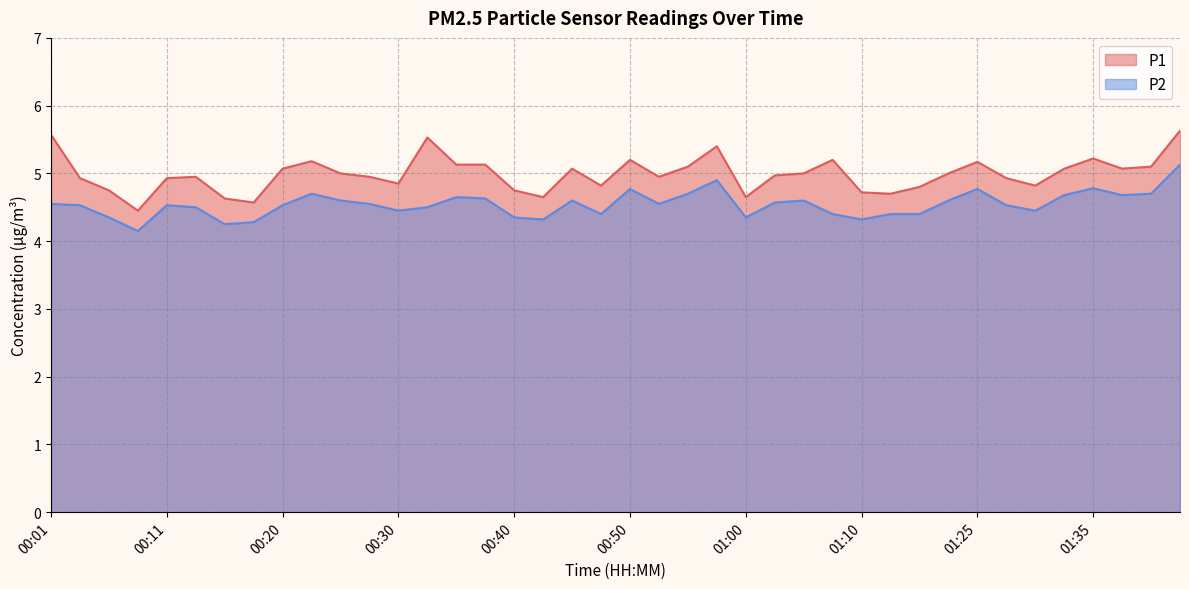

What is the difference between the second highest and minimum values in the P1 series?

1.1